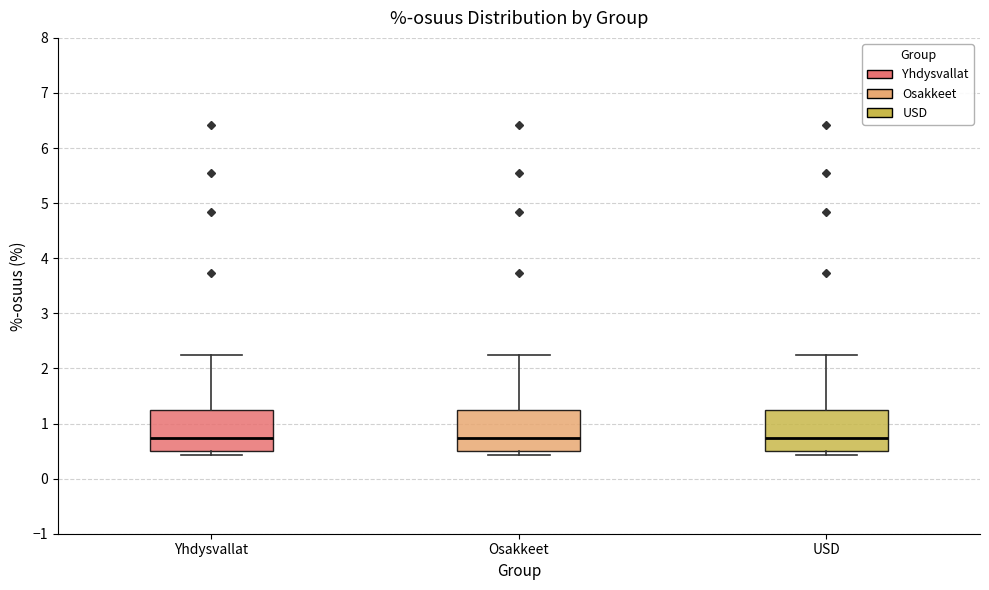

Reading left to right, transcribe this box plot: for each box, give where its median line is, the range the box spans, and where its two whiskers end, as read against the y-axis. The values are not printed on the chart, so give them approximately, as read against the axis.

Yhdysvallat: median 0.7, box 0.5 to 1.2, whiskers 0.4 to 2.2
Osakkeet: median 0.7, box 0.5 to 1.2, whiskers 0.4 to 2.2
USD: median 0.7, box 0.5 to 1.2, whiskers 0.4 to 2.2